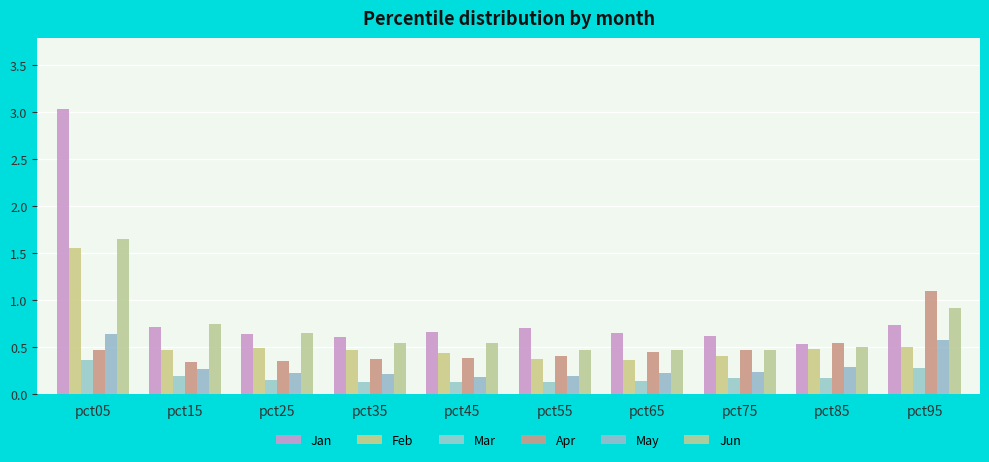

How many bars are there in total?

60